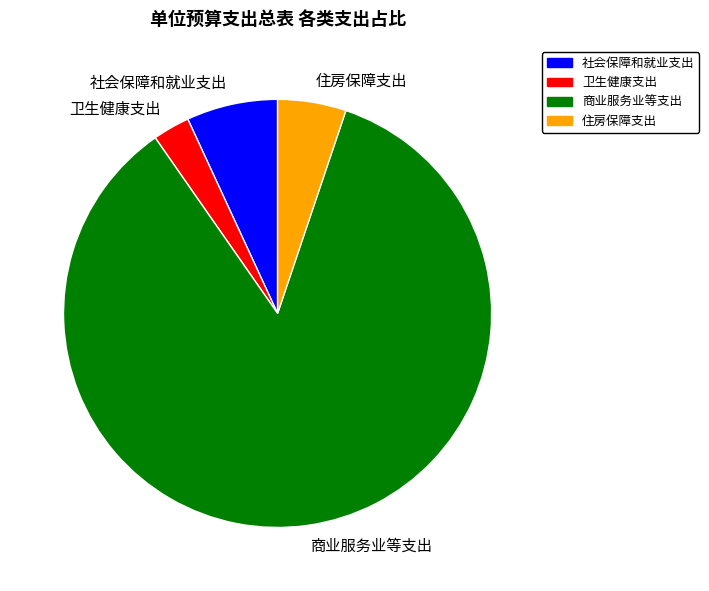

Count the number of slices in the pie.

4